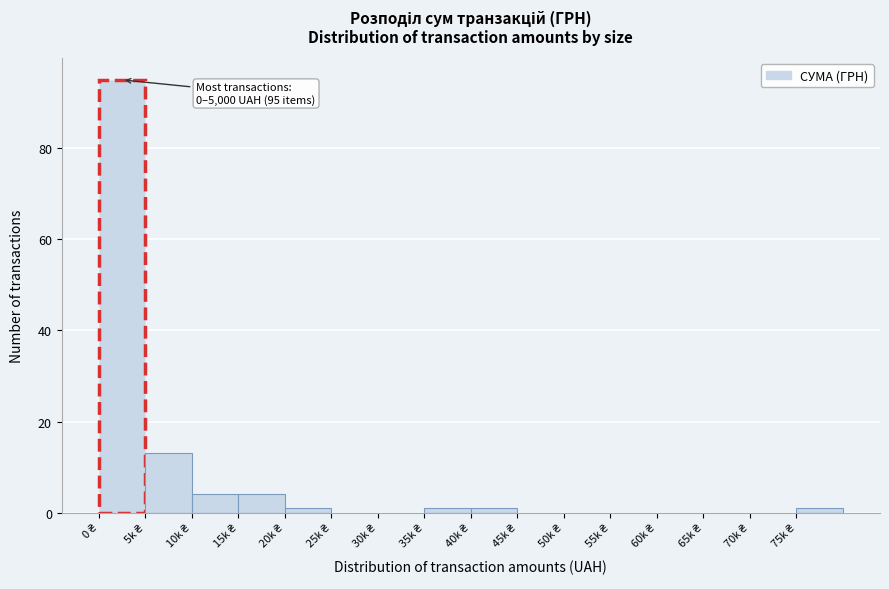

What is the maximum value shown in the chart?

95